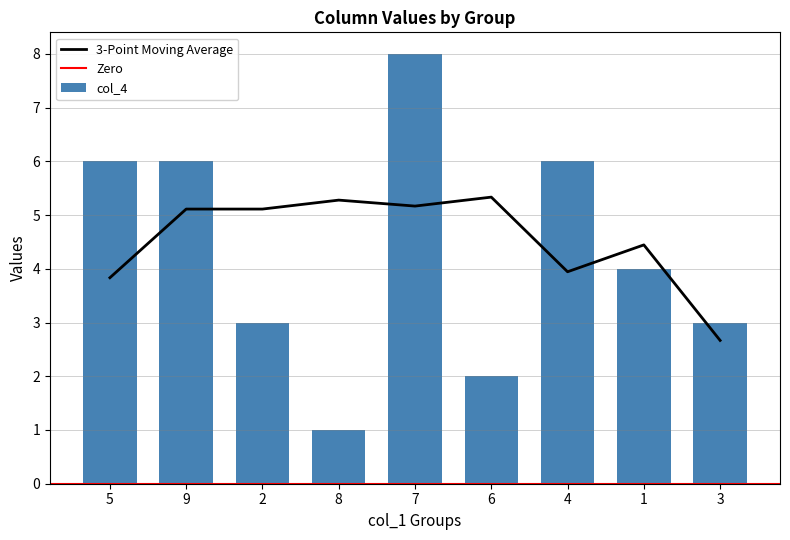

How many groups of bars are there?

9